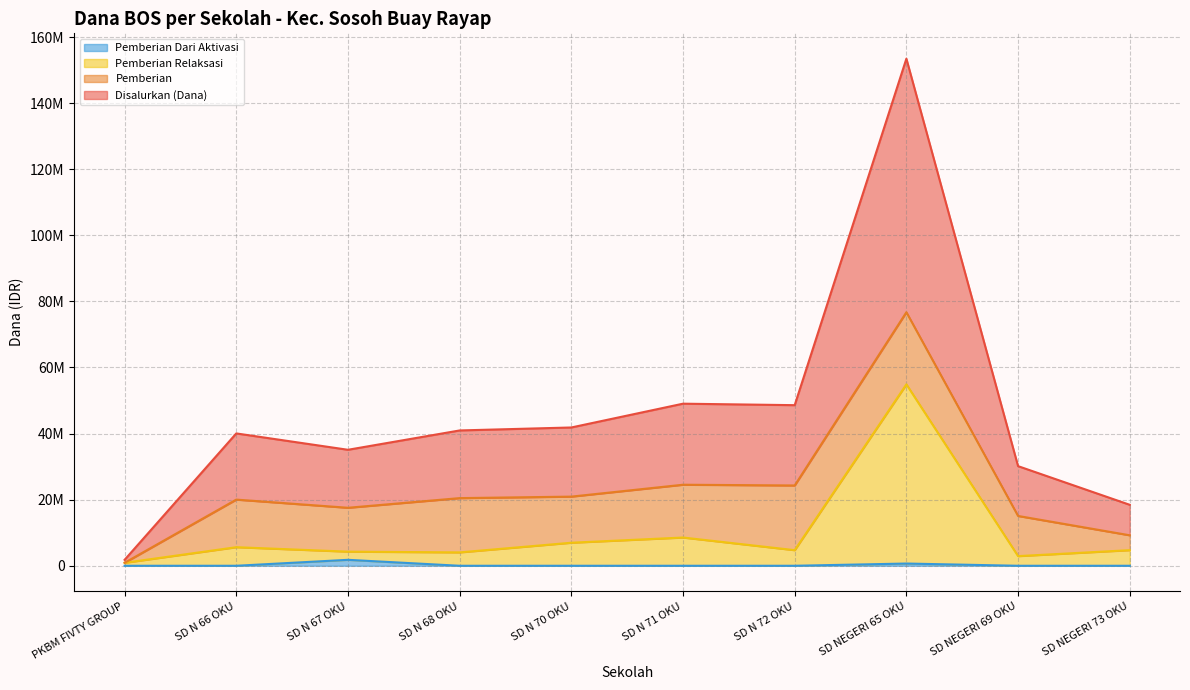

Which has a higher value, SD NEGERI 69 OKU or PKBM FIVTY GROUP?

SD NEGERI 69 OKU